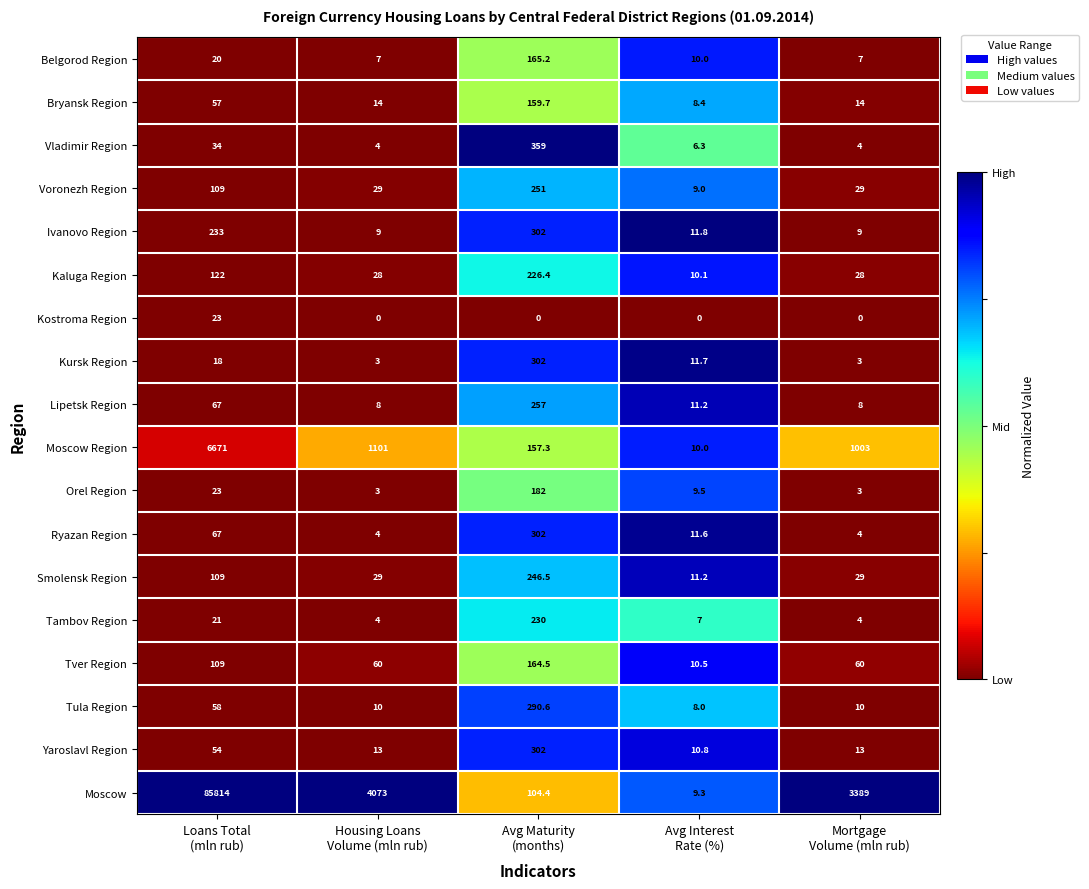

What is the total value across all series at Mortgage
Volume (mln rub)?

4617.0